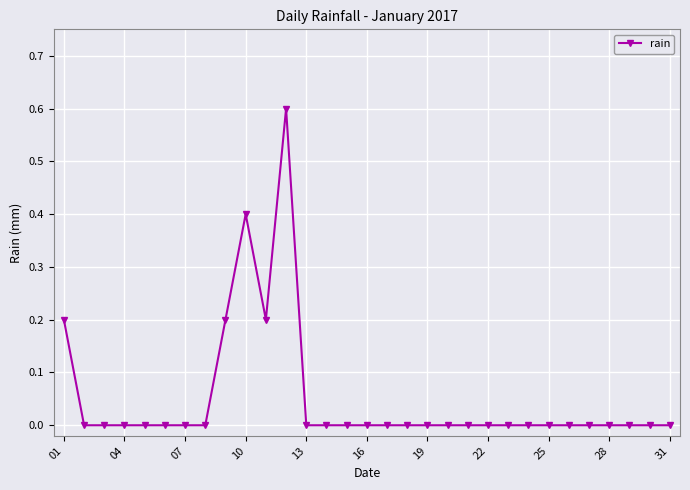

What is the average value?

0.1